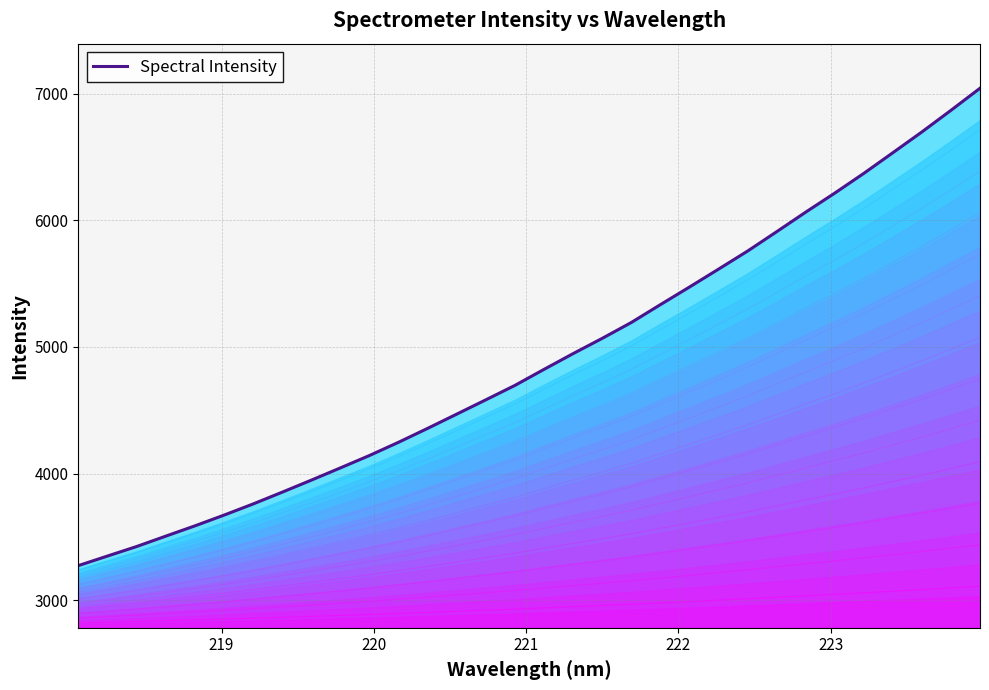

What is the minimum value for Spectral Intensity?

3272.4